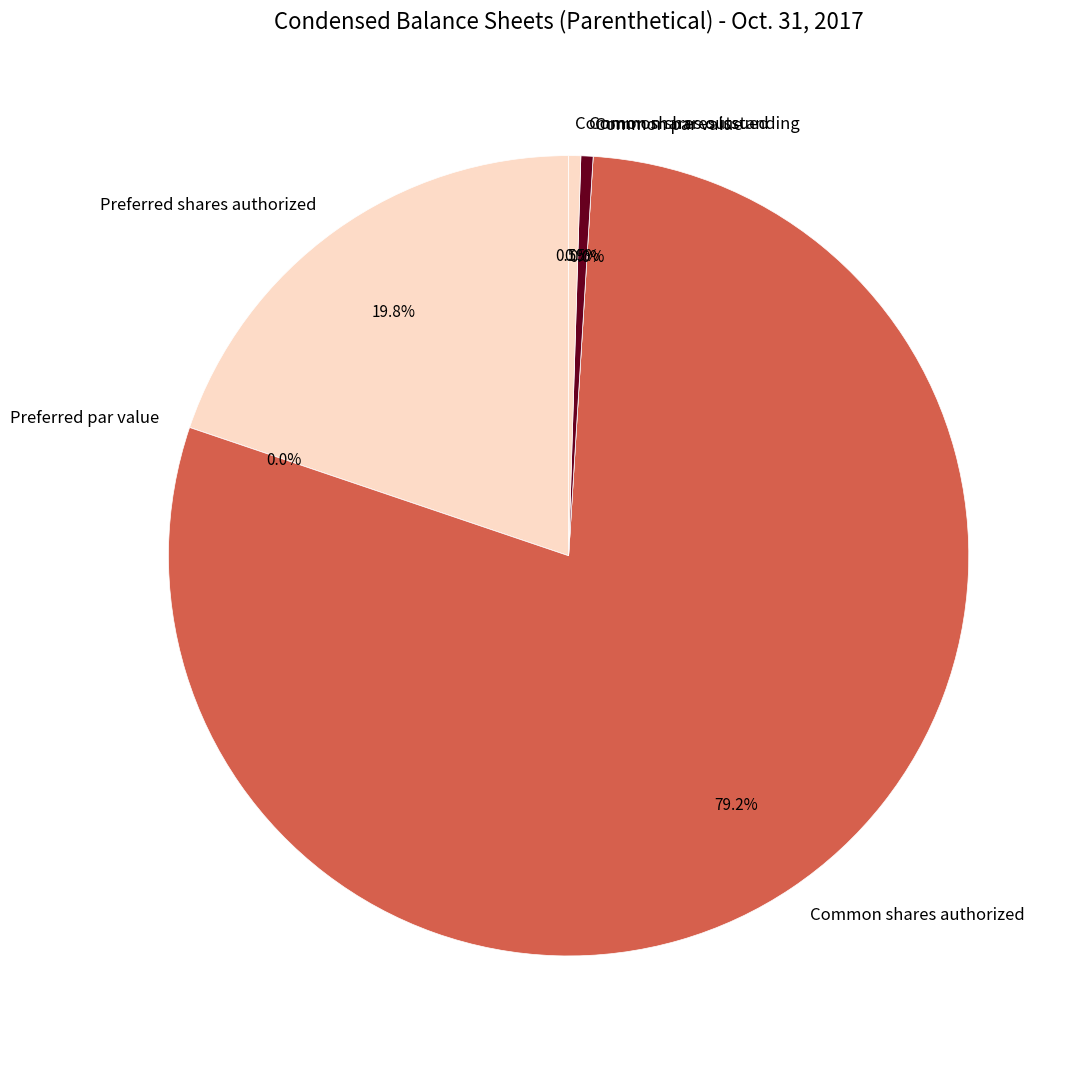

Is Common shares authorized the majority of the pie?

Yes